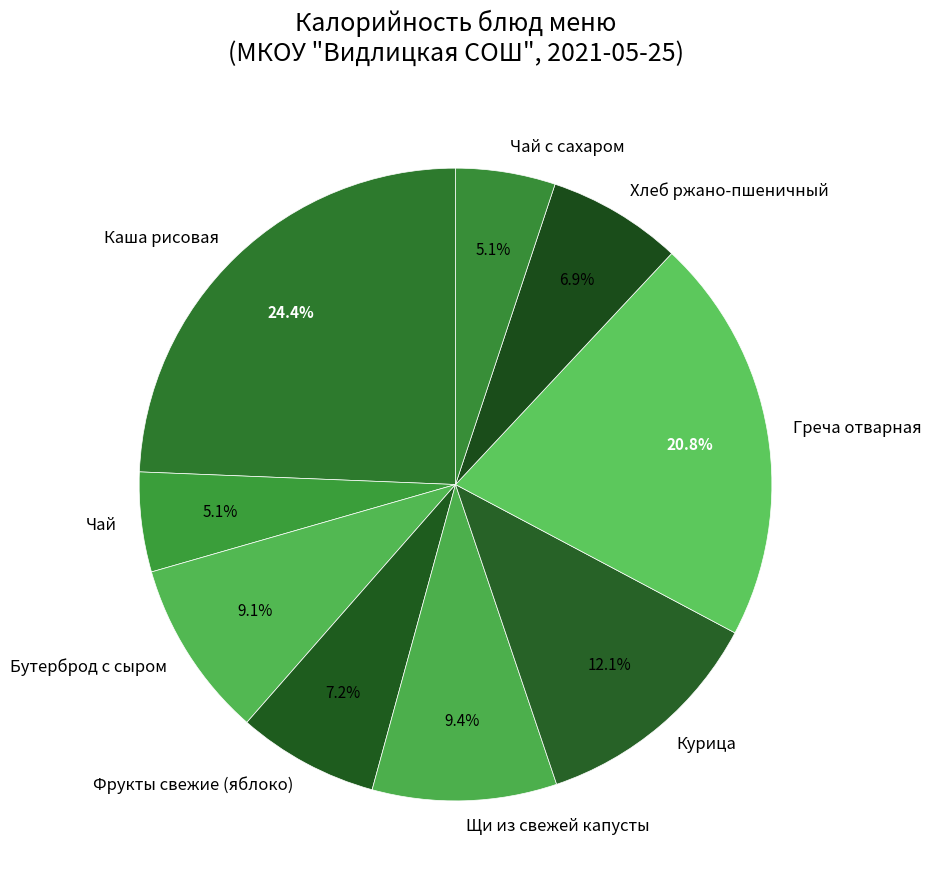

Is Хлеб ржано-пшеничный the majority of the pie?

No